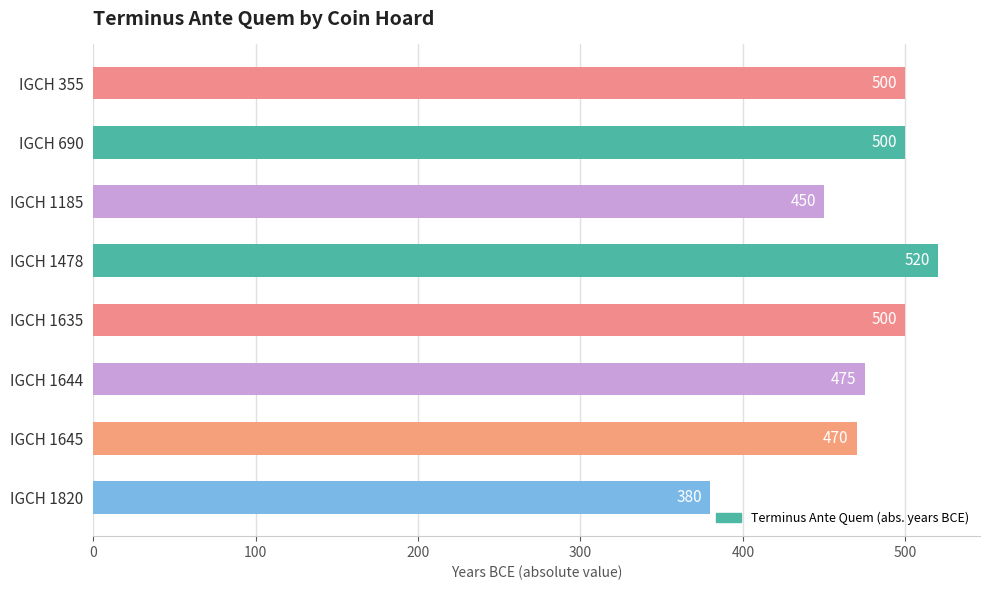

At which category does the chart reach its minimum across all series?

IGCH 1820